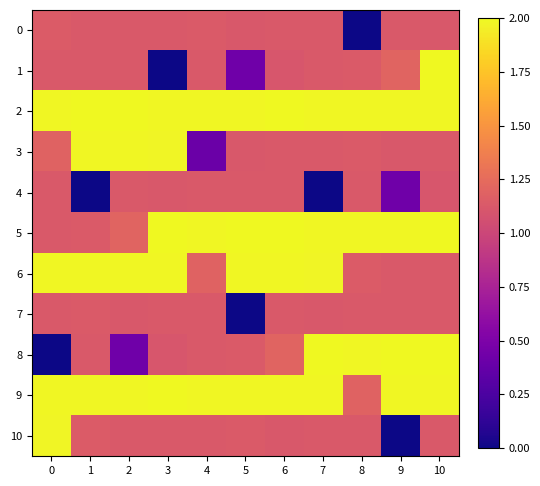

Reading left to right, list all the values displayed in this chart.

0: 0=1.1	1=1.1	2=1.1	3=1.1	4=1.1	5=1.1	6=1.1	7=1.1	8=0.0	9=1.1	10=1.1
1: 0=1.1	1=1.1	2=1.1	3=0.0	4=1.1	5=0.4	6=1.1	7=1.1	8=1.1	9=1.2	10=2.0
2: 0=2.0	1=2.0	2=2.0	3=2.0	4=2.0	5=2.0	6=2.0	7=2.0	8=2.0	9=2.0	10=2.0
3: 0=1.2	1=2.0	2=2.0	3=2.0	4=0.4	5=1.1	6=1.1	7=1.1	8=1.1	9=1.1	10=1.1
4: 0=1.1	1=0.0	2=1.1	3=1.1	4=1.1	5=1.1	6=1.1	7=0.0	8=1.1	9=0.4	10=1.1
5: 0=1.1	1=1.1	2=1.2	3=2.0	4=2.0	5=2.0	6=2.0	7=2.0	8=2.0	9=2.0	10=2.0
6: 0=2.0	1=2.0	2=2.0	3=2.0	4=1.2	5=2.0	6=2.0	7=2.0	8=1.1	9=1.1	10=1.1
7: 0=1.1	1=1.1	2=1.1	3=1.1	4=1.1	5=0.0	6=1.1	7=1.1	8=1.1	9=1.1	10=1.1
8: 0=0.0	1=1.1	2=0.4	3=1.1	4=1.1	5=1.1	6=1.2	7=2.0	8=2.0	9=2.0	10=2.0
9: 0=2.0	1=2.0	2=2.0	3=2.0	4=2.0	5=2.0	6=2.0	7=2.0	8=1.2	9=2.0	10=2.0
10: 0=2.0	1=1.1	2=1.1	3=1.1	4=1.1	5=1.1	6=1.1	7=1.1	8=1.1	9=0.0	10=1.1